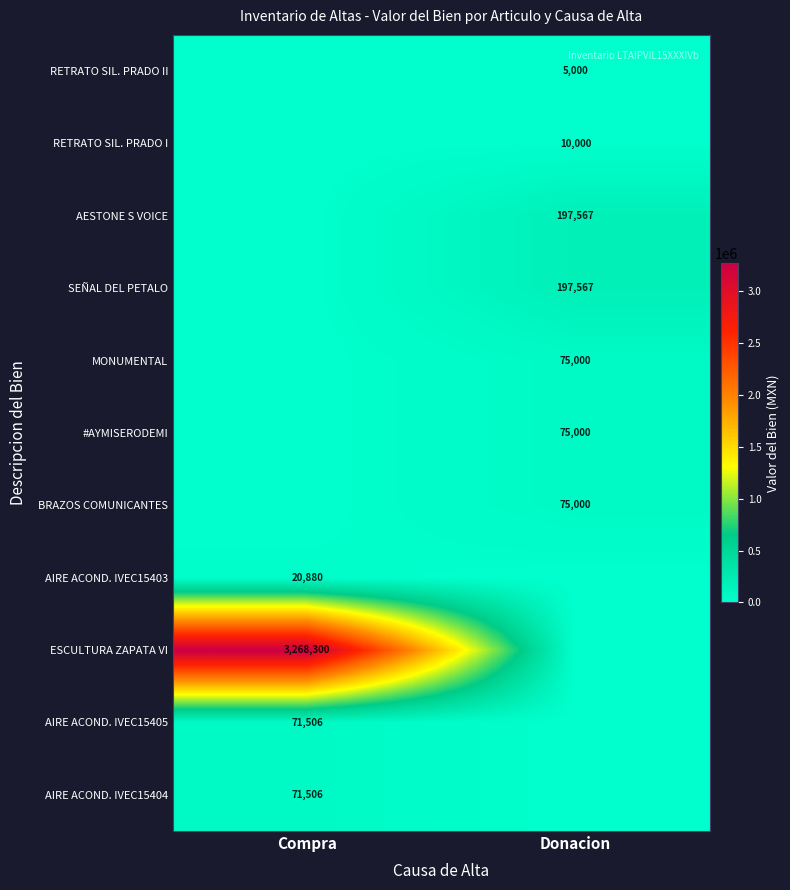

True or false: AIRE ACOND. IVEC15405 has a value of 42803 at Compra.

False